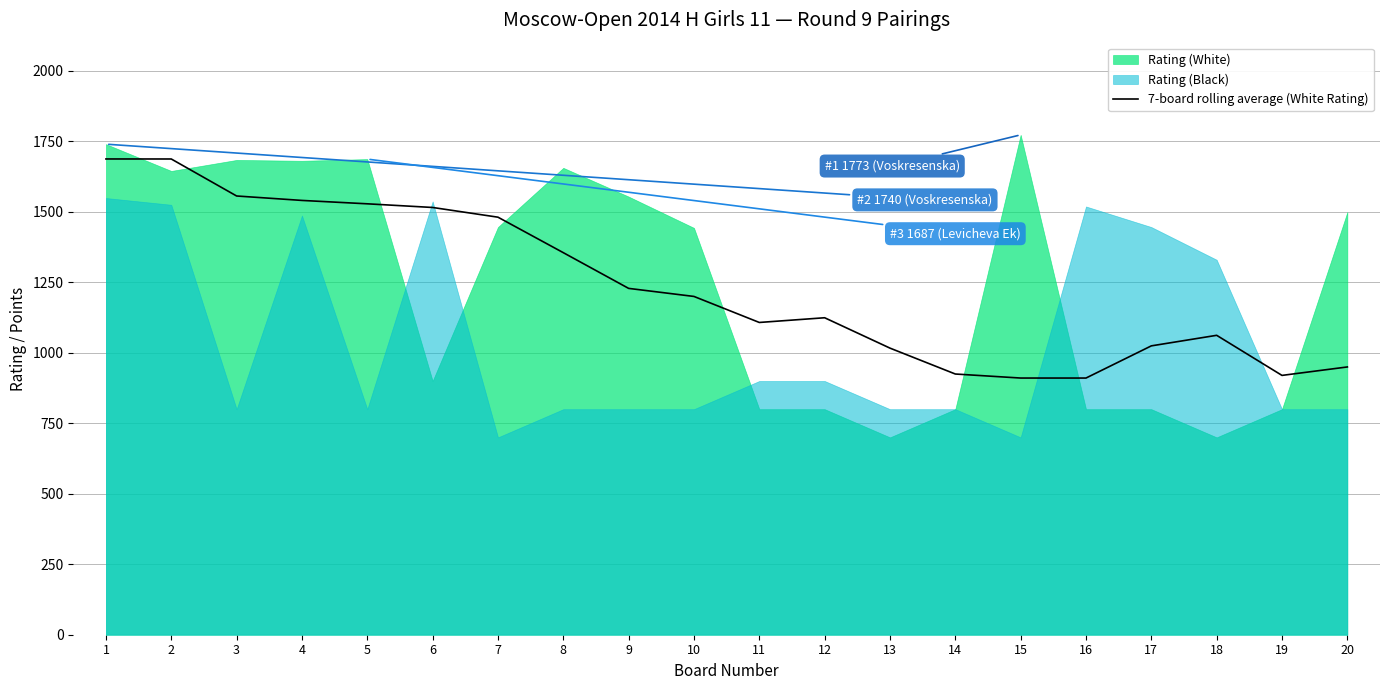

The value of 7-board rolling average (White Rating) at 10 is 1199.9. True or false?

True